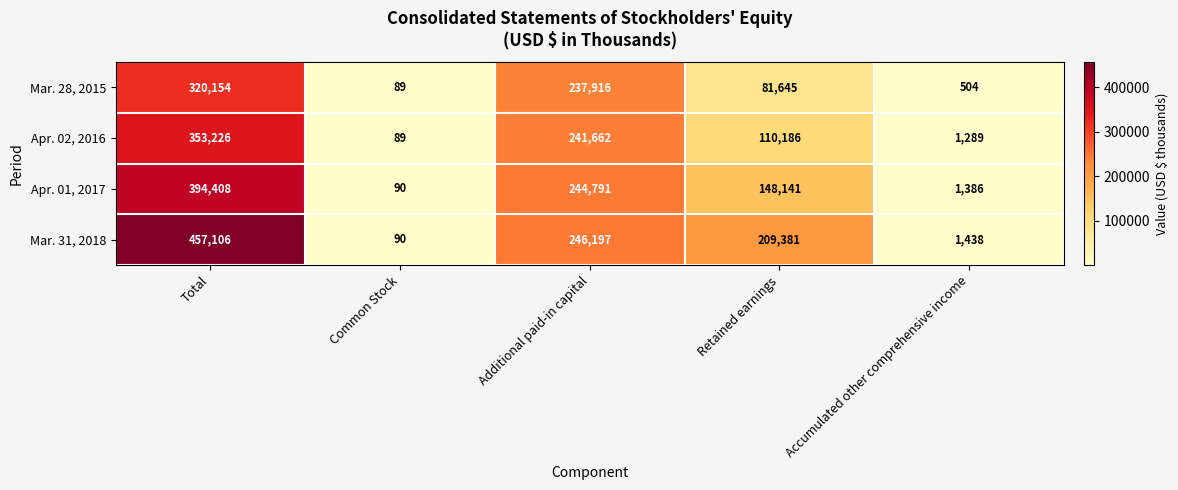

The value of Mar. 28, 2015 at Accumulated other comprehensive income is 504. True or false?

True